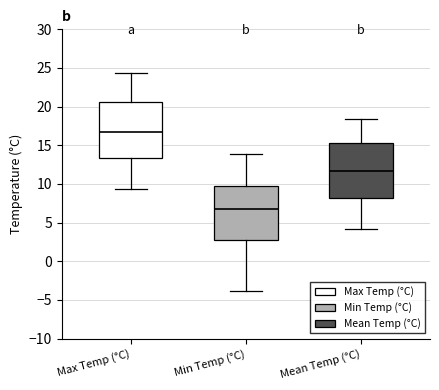

Where does the median line of the box for Max Temp (°C) sit on the y-axis? The values are not printed on the chart, so give them approximately, as read against the axis.

16.5